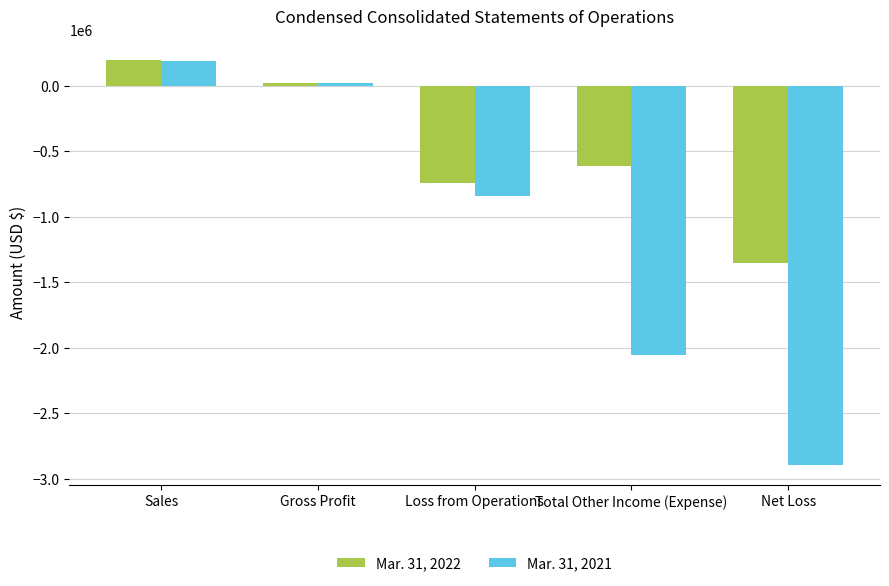

What is the label of the 5th bar from the right?

Sales